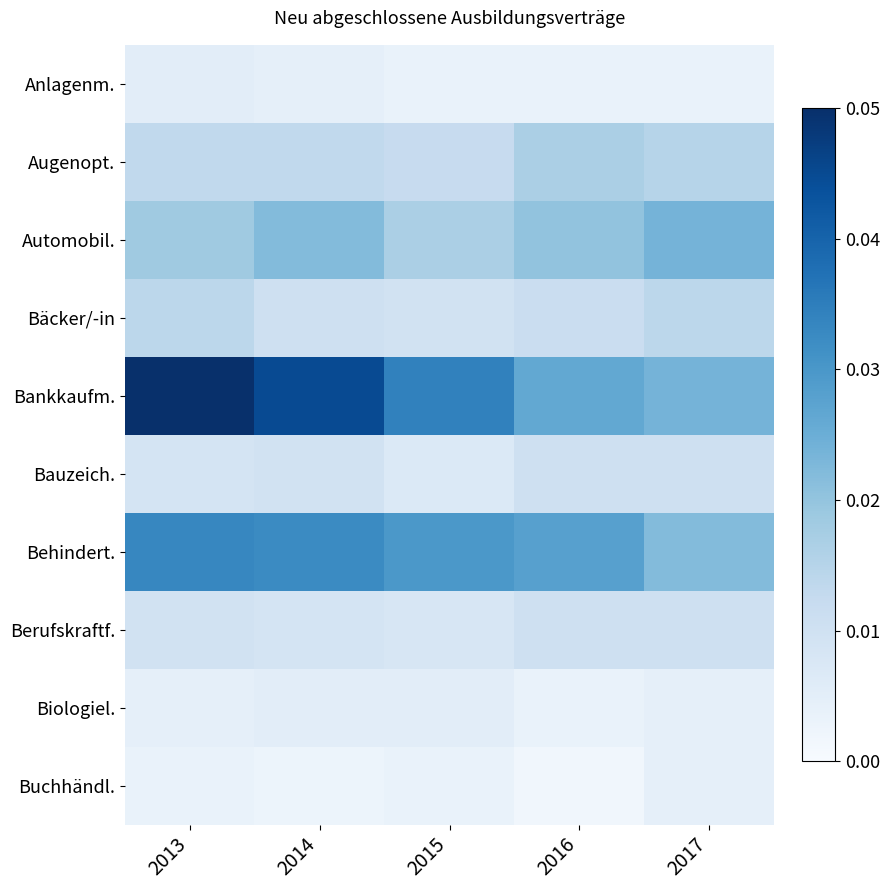

At which label is Behindert. closest to 0?

2017